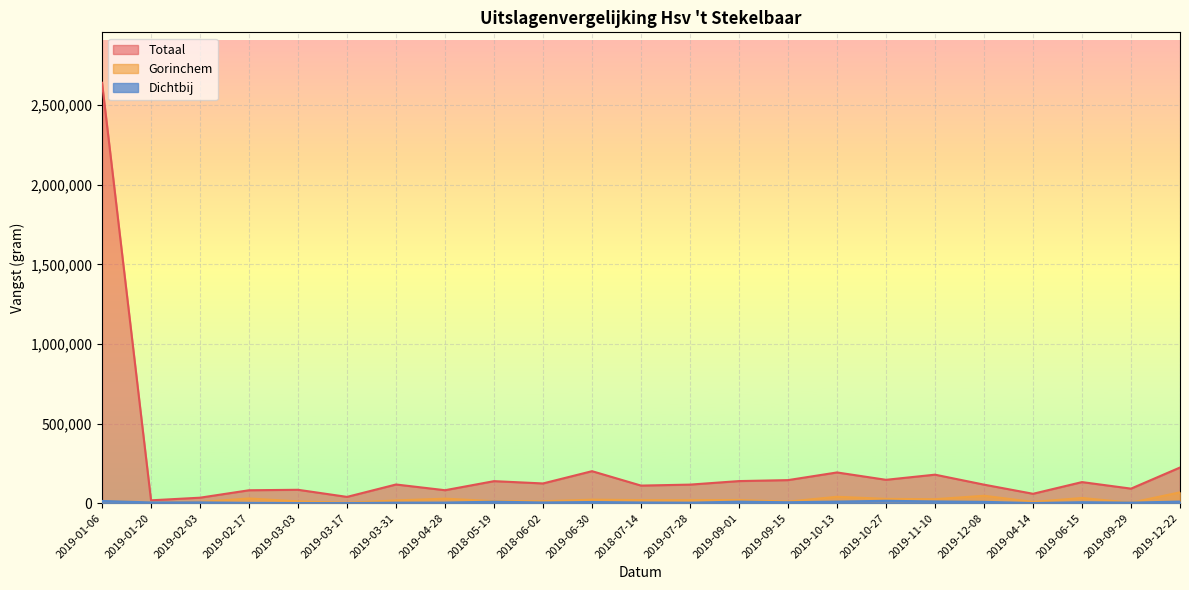

How many distinct data groups are displayed?

3